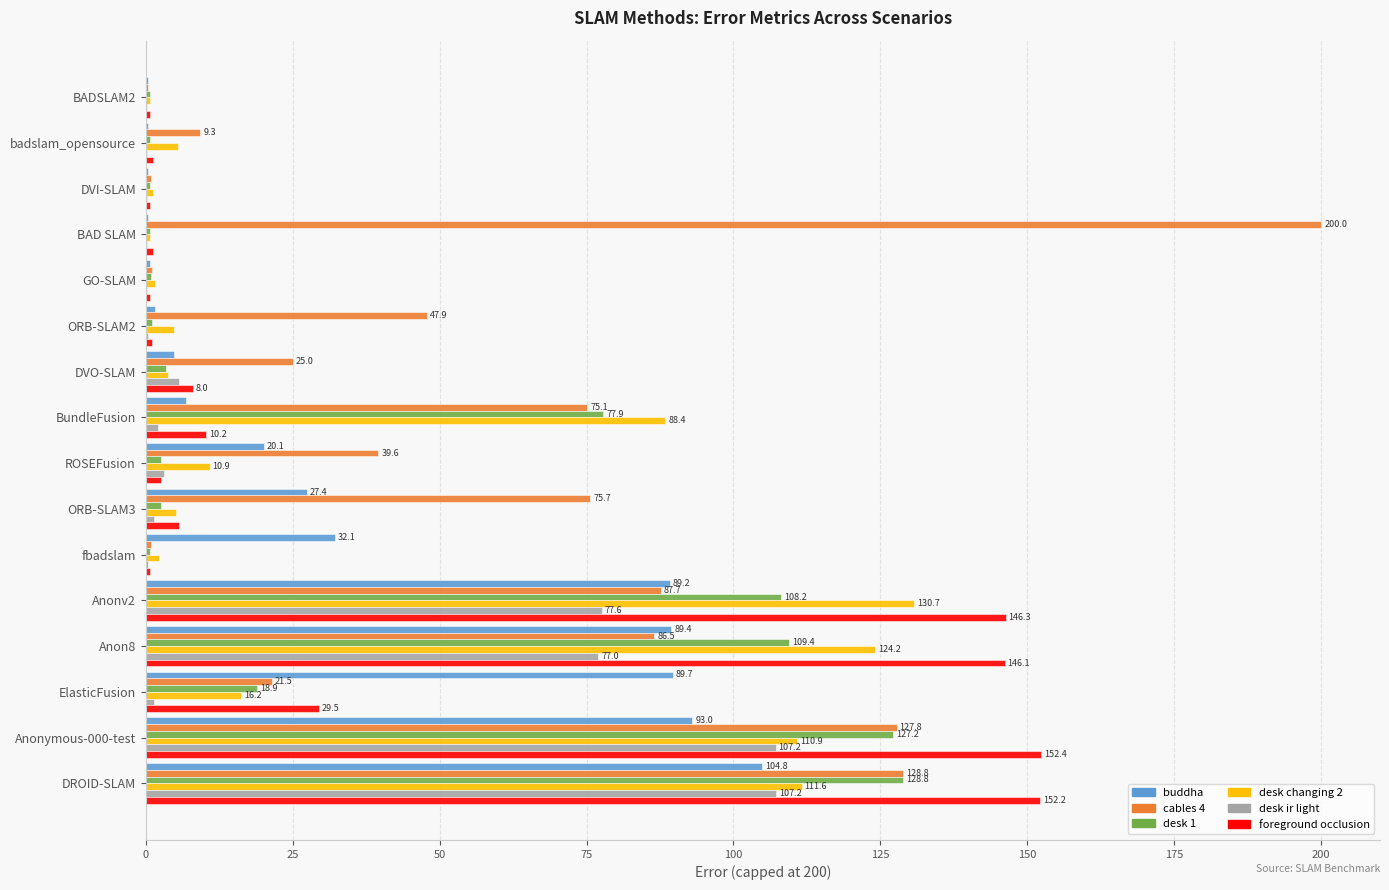

What is the highest value of the foreground occlusion series?

152.4